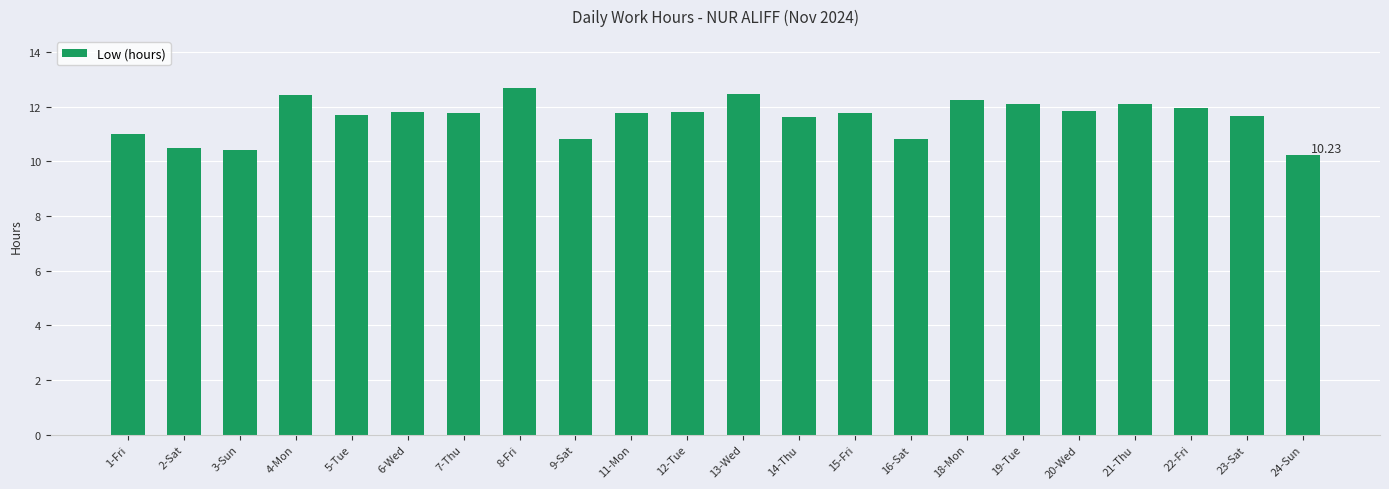

What is the change in value from 2-Sat to 16-Sat?

+0.3